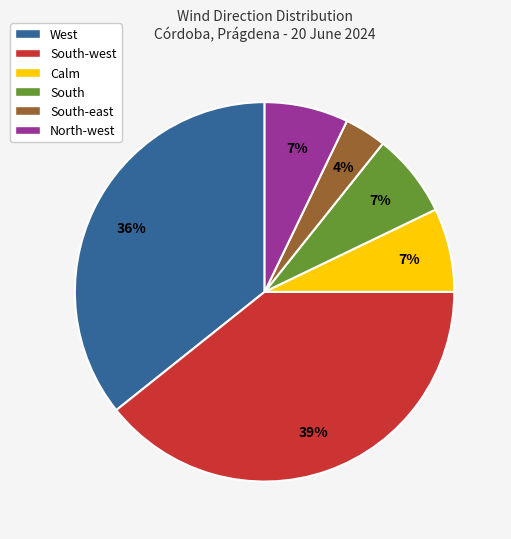

Which has a higher value, South-west or West?

South-west